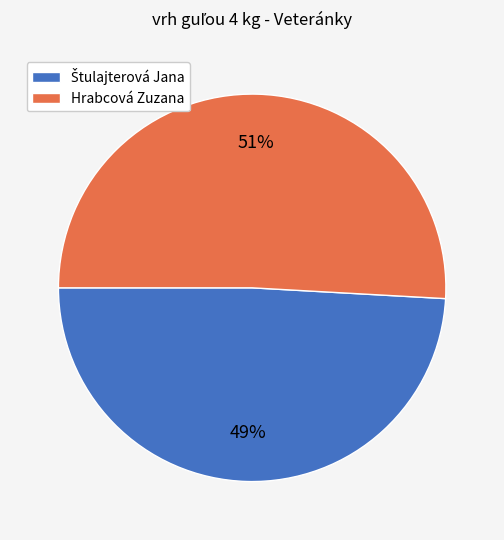

What percentage is the Hrabcová Zuzana slice, to the nearest percent?

51%